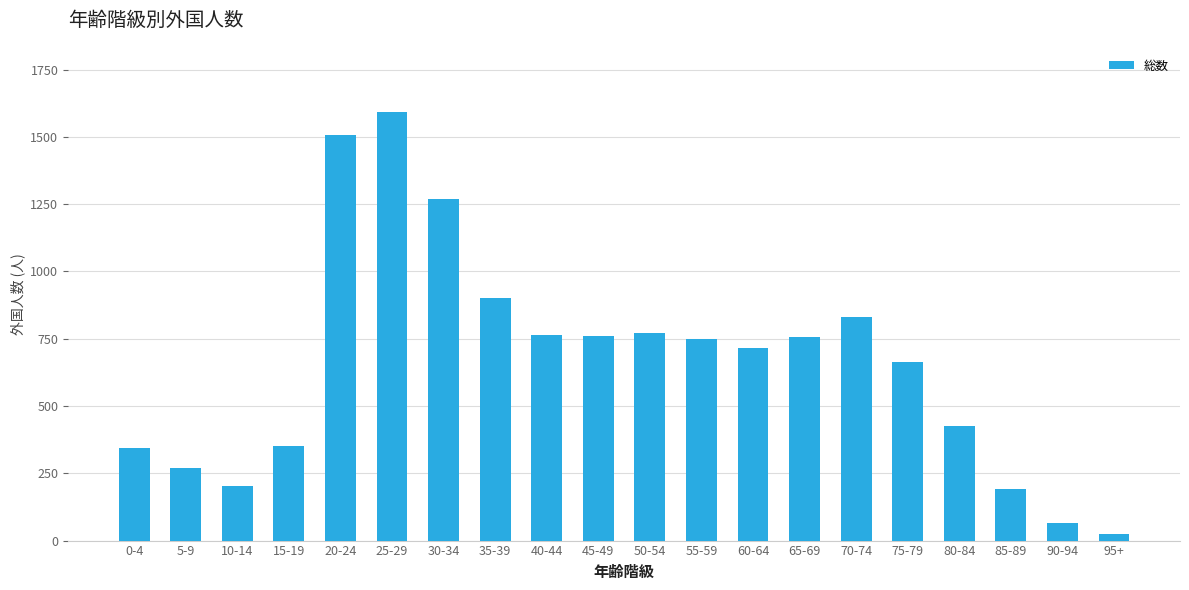

What is the label of the 6th bar from the right?

70-74